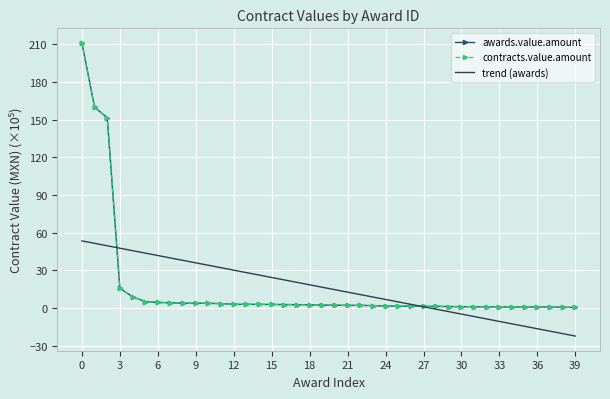

Where is trend (awards) nearest to the value 15?

20